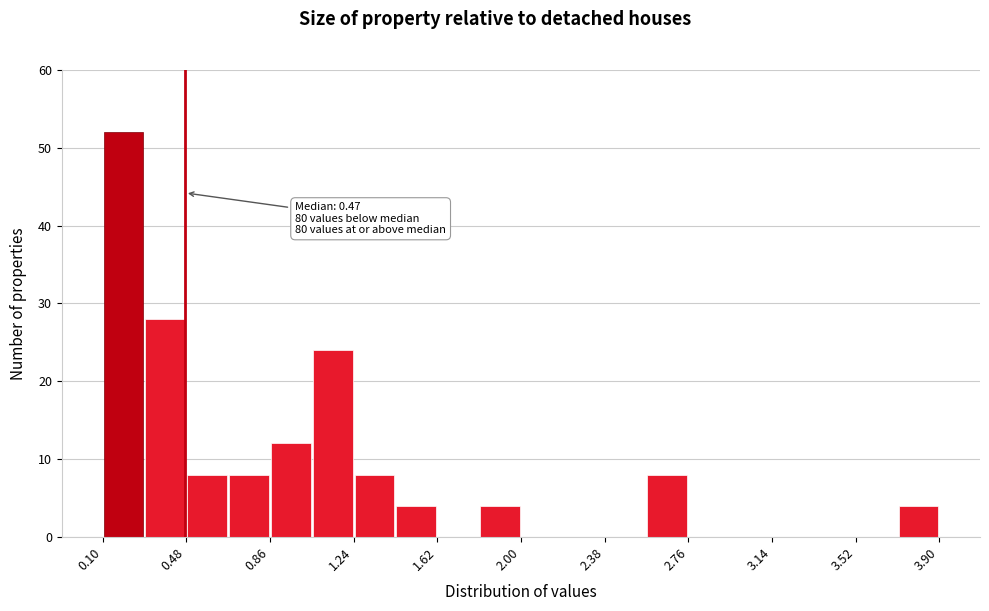

Around what value on the x-axis is the tallest bar? Give the approximate position of its centre, as read against the axis.

0.20